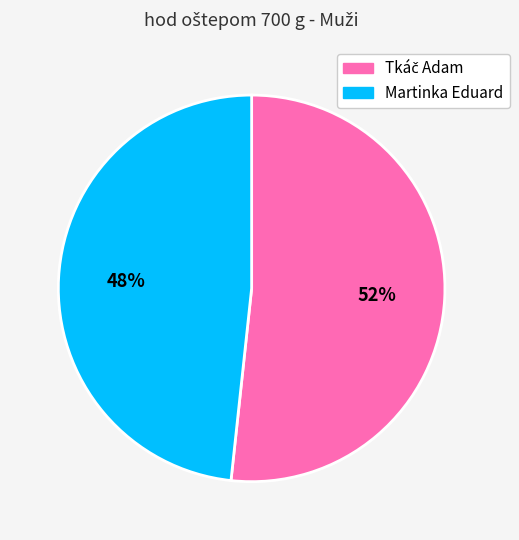

What is the smallest slice in the pie chart?

Martinka Eduard